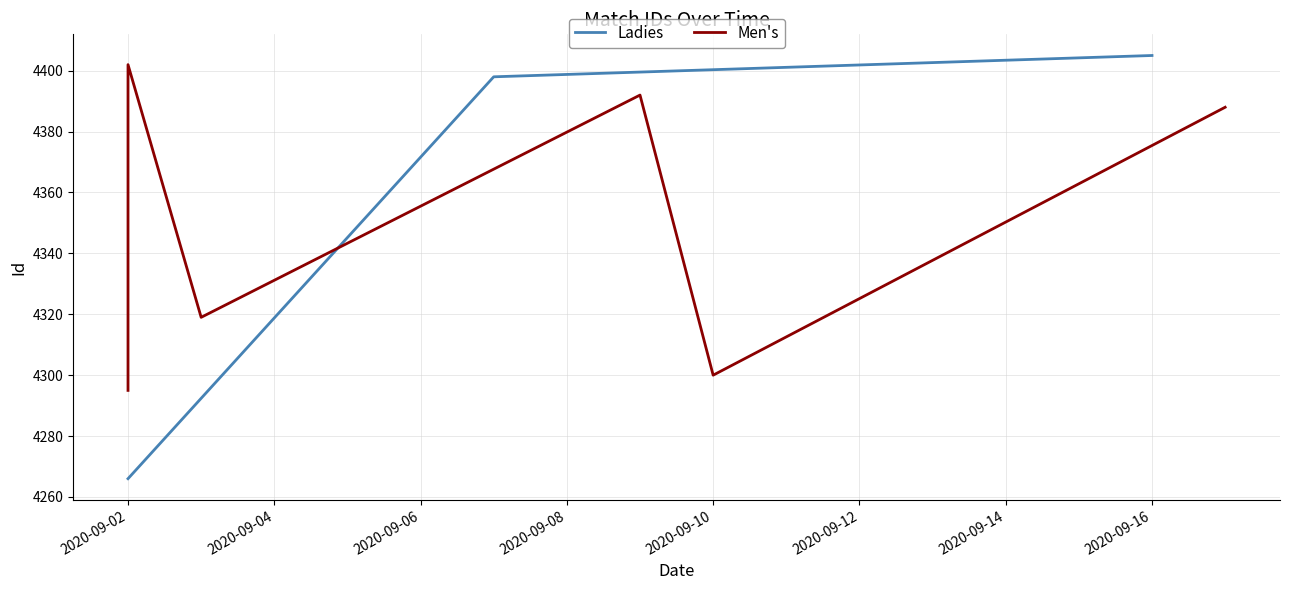

The Ladies series shows 4405 at 2020-09-16. True or false?

True